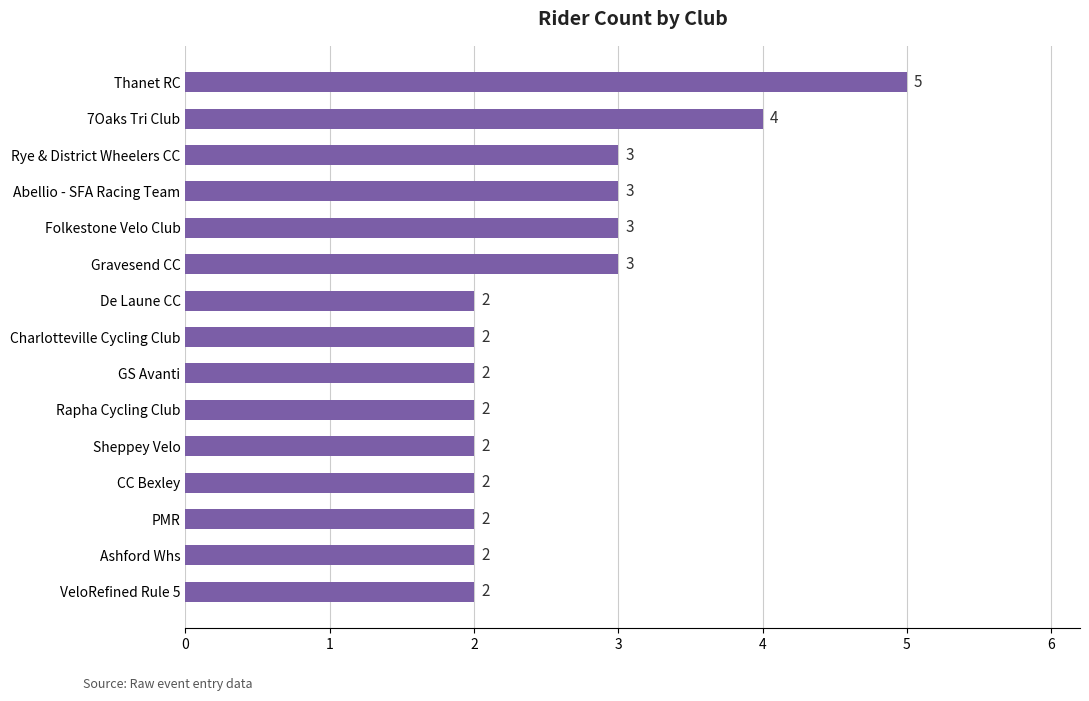

How many bars are there in total?

15